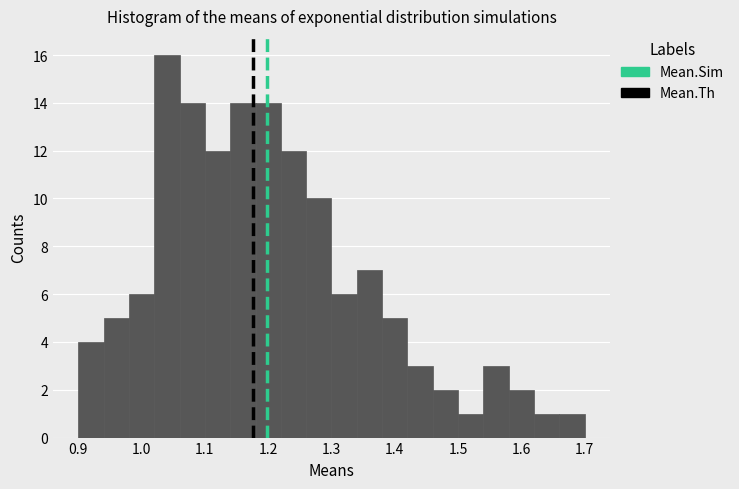

Around what value on the x-axis is the tallest bar? Give the approximate position of its centre, as read against the axis.

1.04